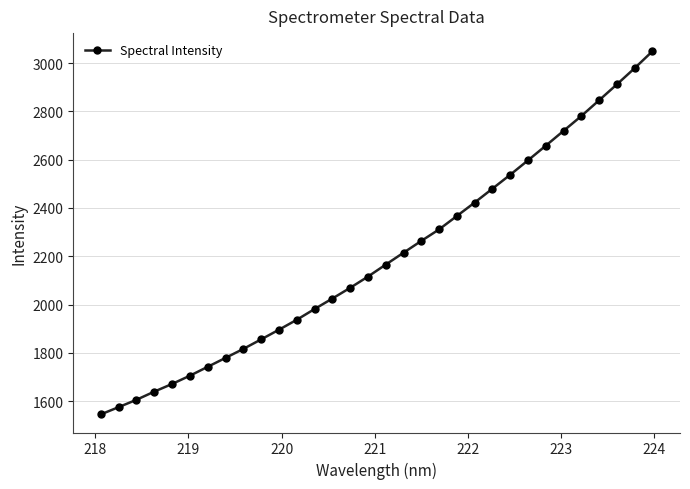

What is the greatest value displayed?

3048.6